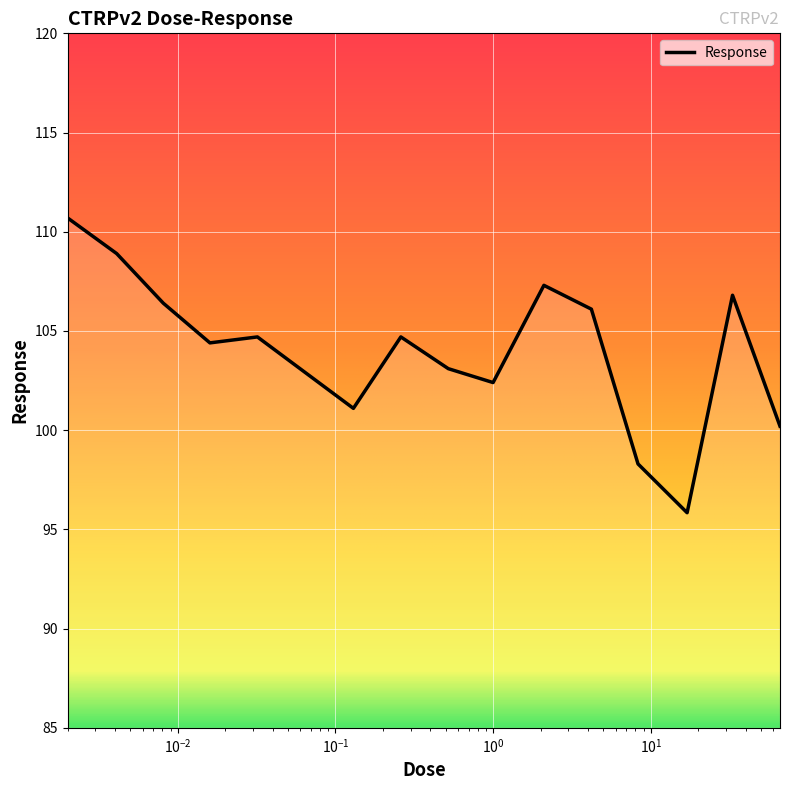

What is the maximum value shown in the chart?

110.7